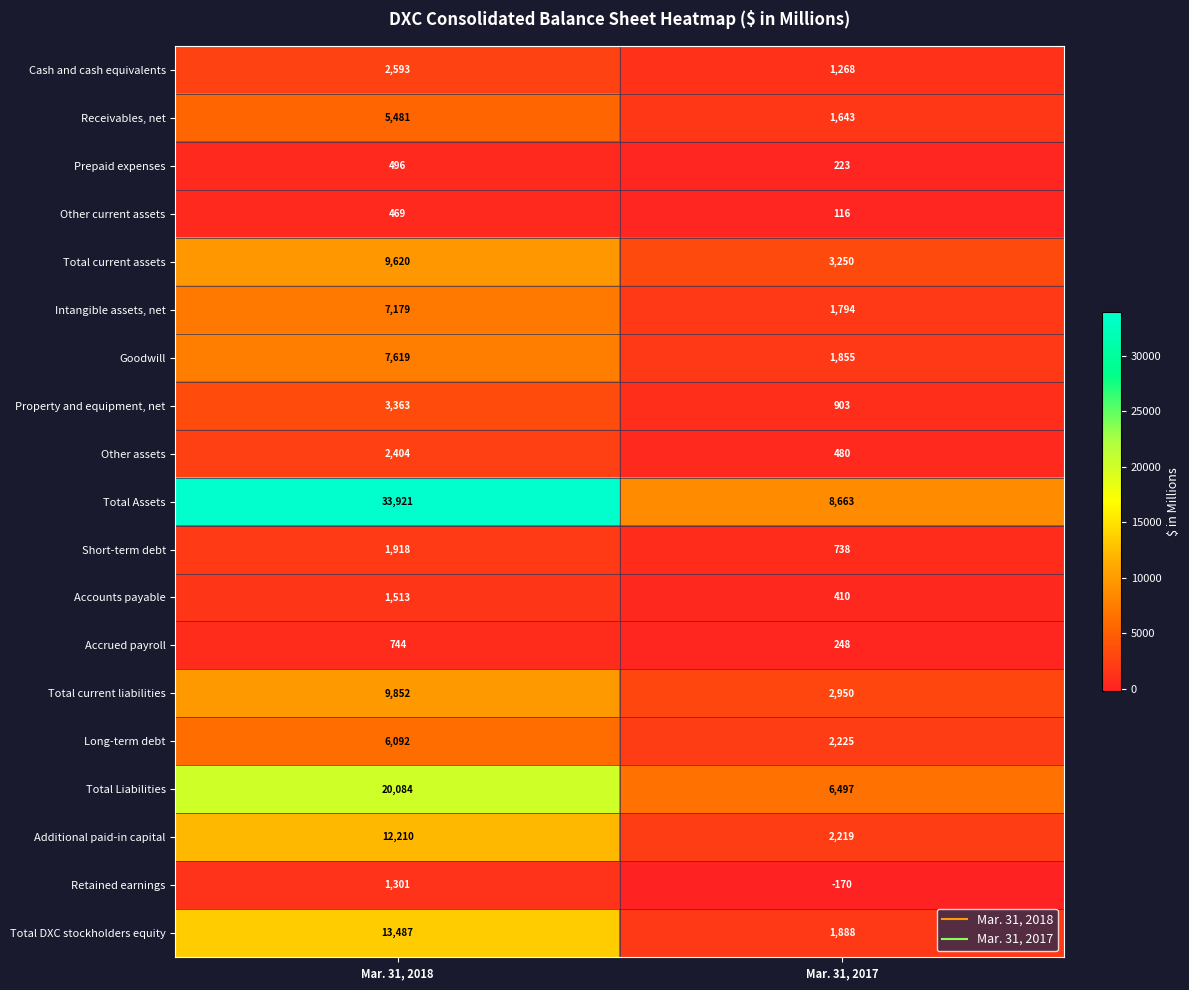

At which category does the chart reach its peak across all series?

Mar. 31, 2018